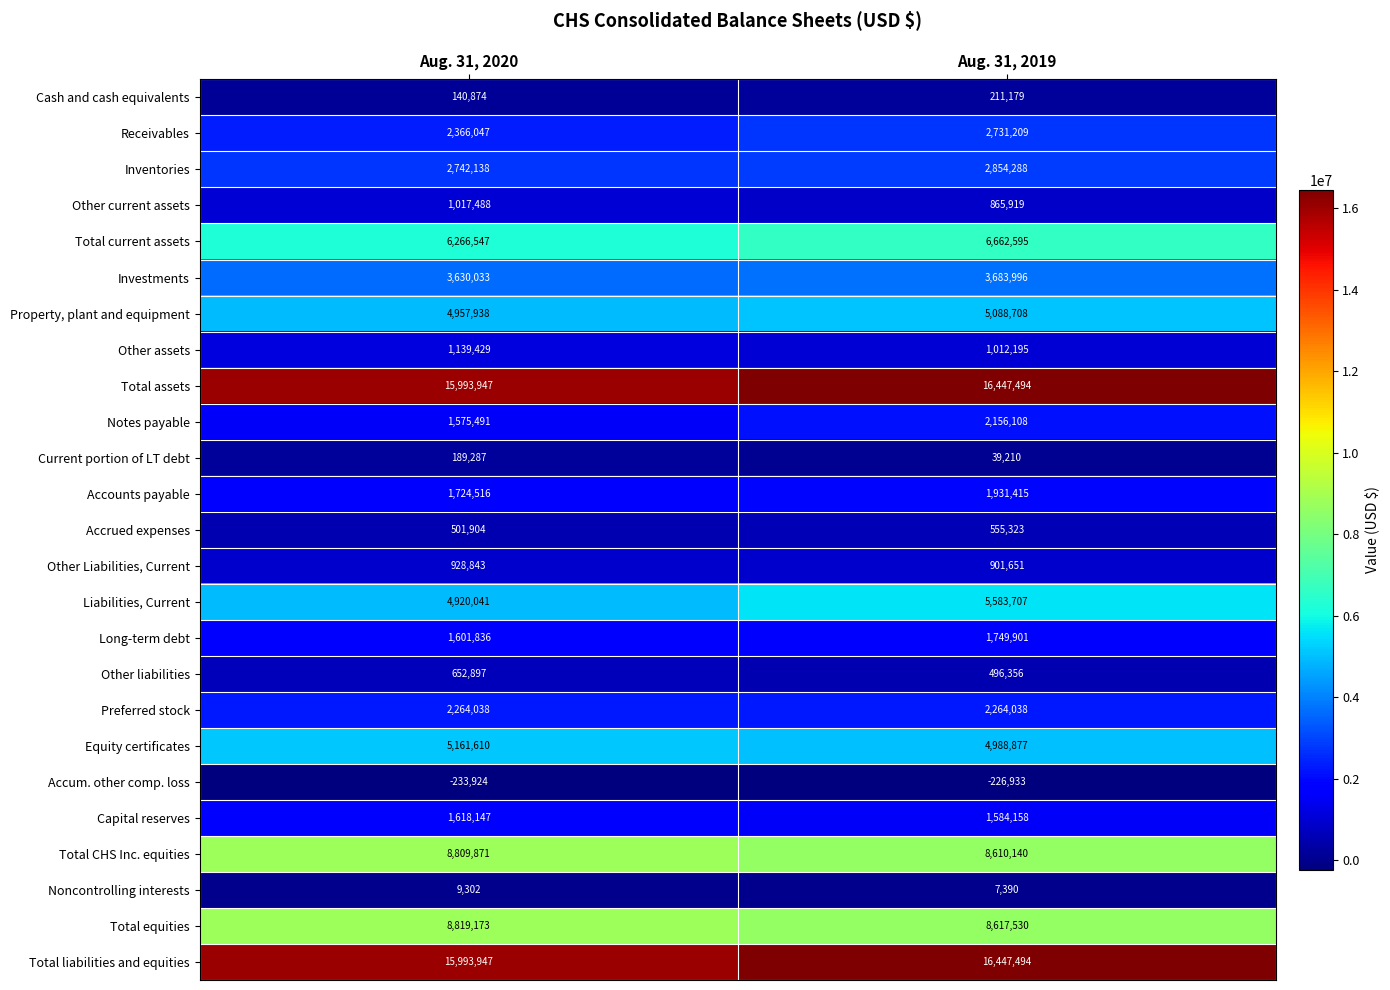

What is the minimum value shown in the chart?

-233924